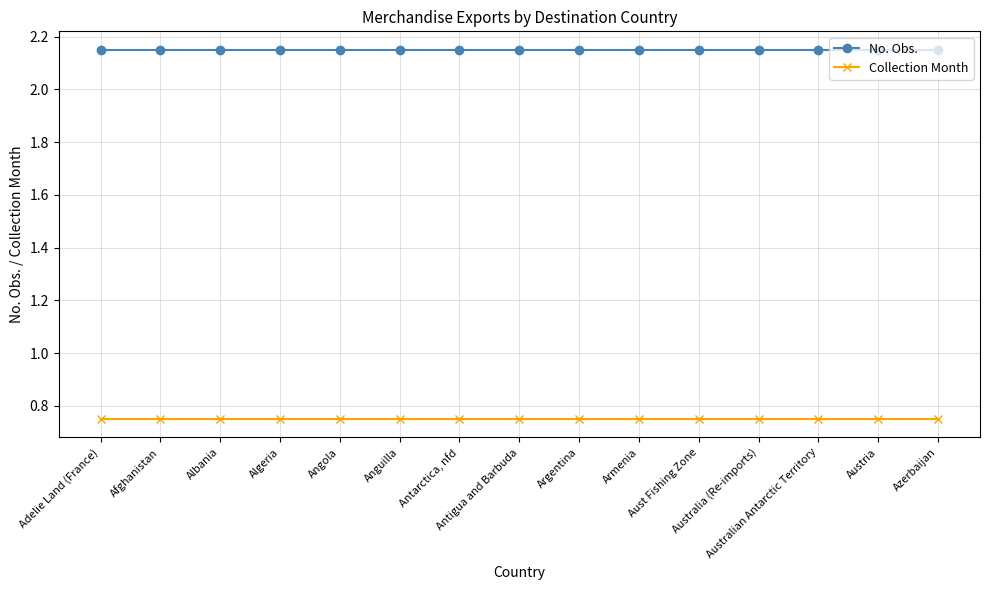

What is the total value across all series at Anguilla?

2.9